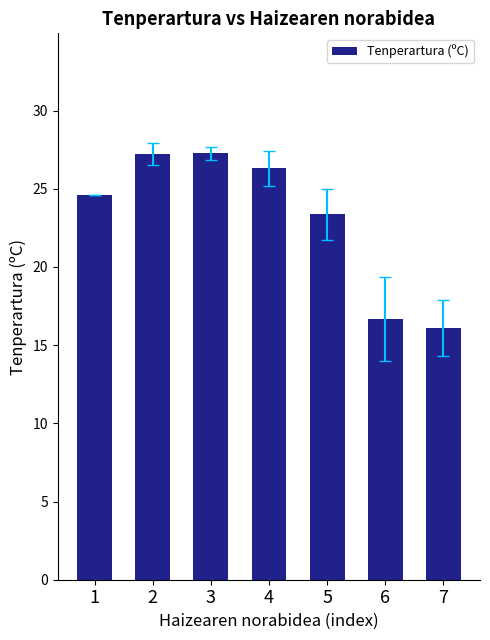

Which has a higher value, 1 or 5?

1